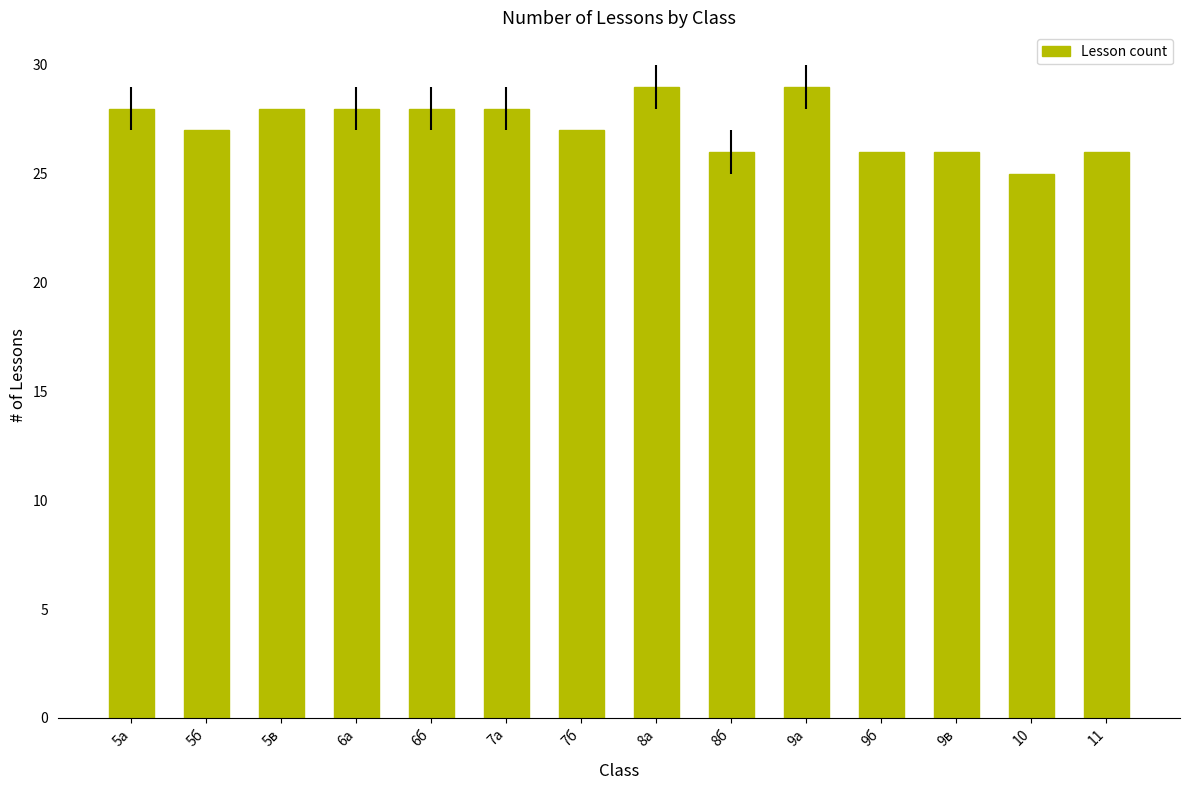

What value does the data have at 5а?

28